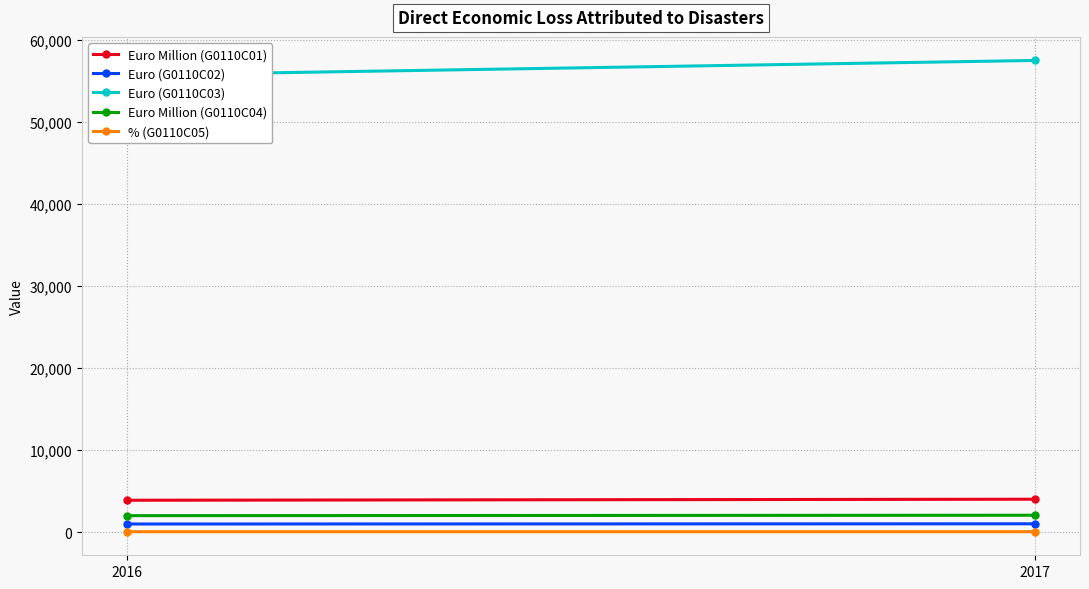

At which category is the sum across all series the highest?

2017